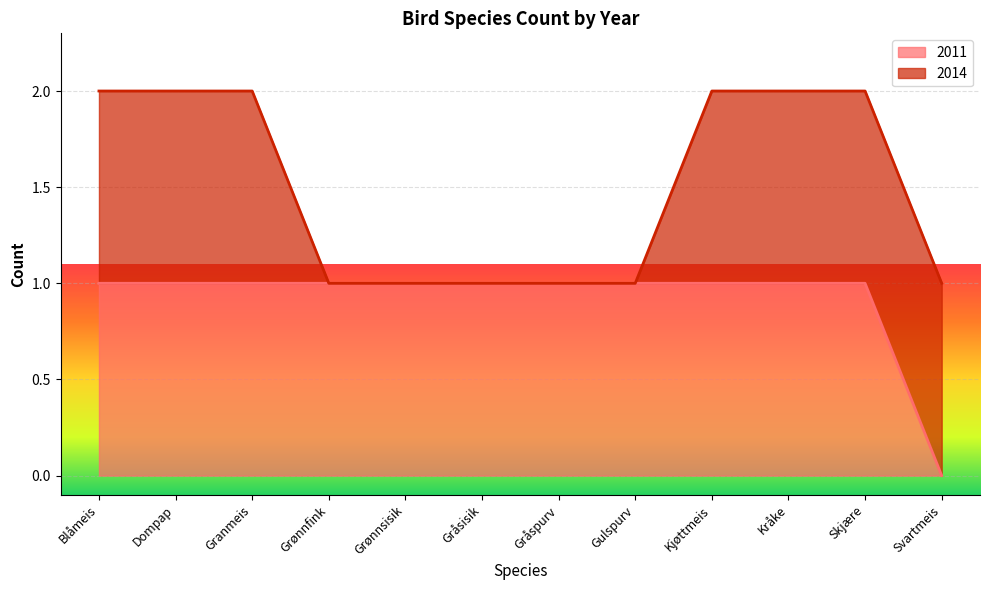

List the labels in order of value, smallest first.

Svartmeis, Blåmeis, Dompap, Granmeis, Grønnfink, Grønnsisik, Gråsisik, Gråspurv, Gulspurv, Kjøttmeis, Kråke, Skjære